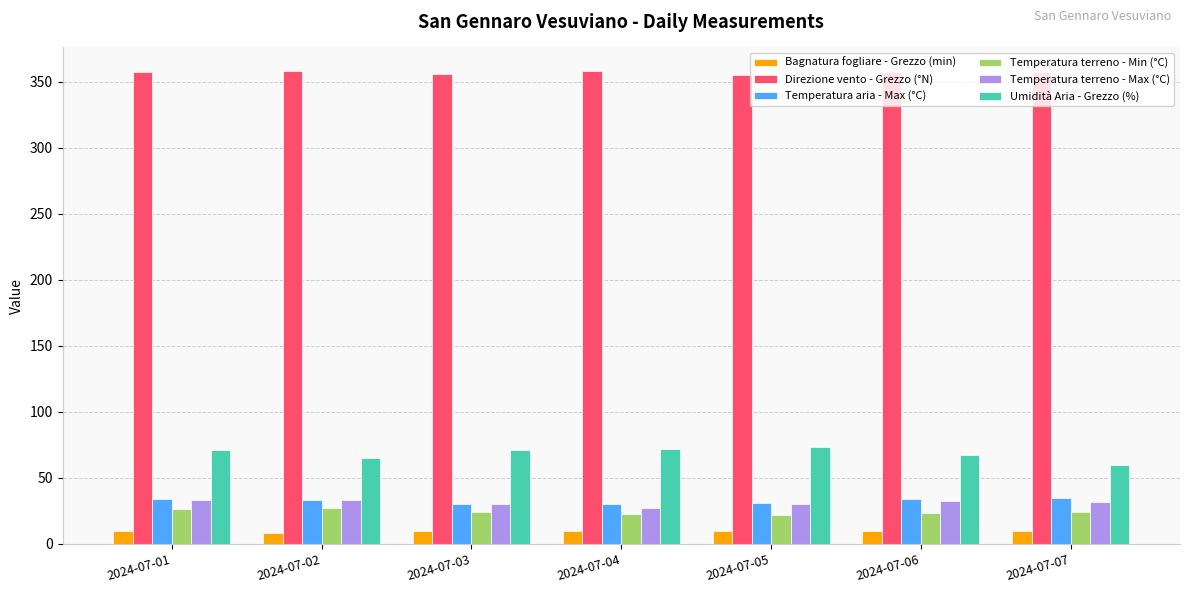

How many data points in Temperatura aria - Max (°C) are above 33?

4